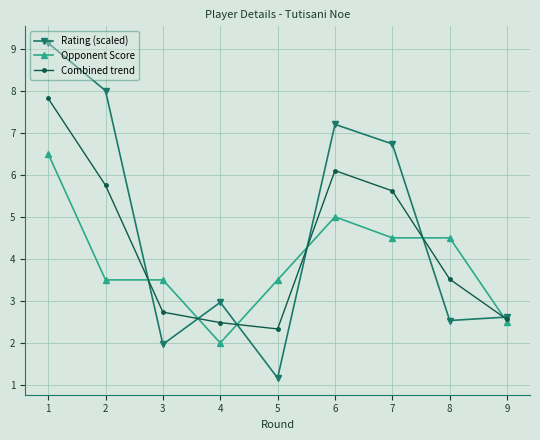

Which category has the lowest value in the Combined trend series?

5